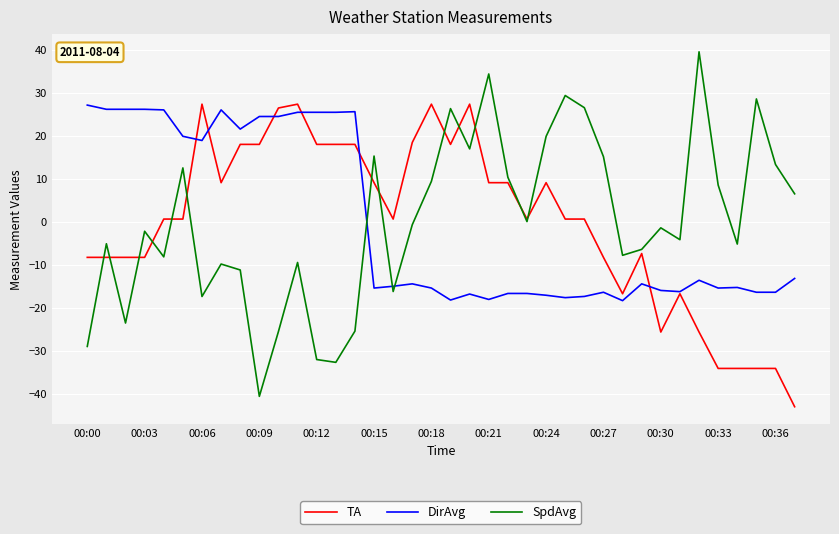

Which series ends up on top after the final intersection of SpdAvg and DirAvg?

SpdAvg